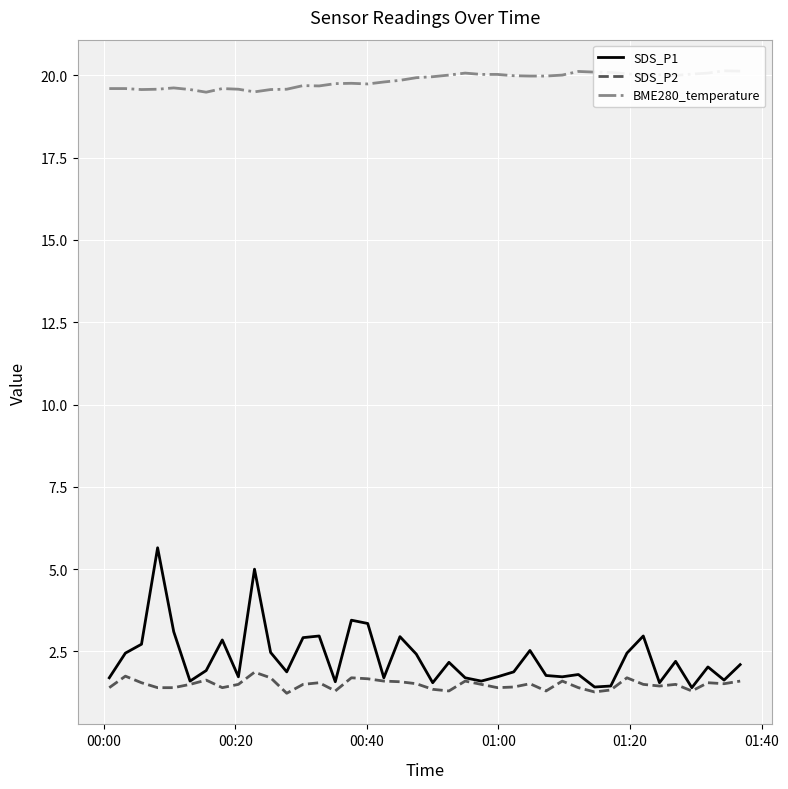

What is the highest value of the SDS_P2 series?

1.9